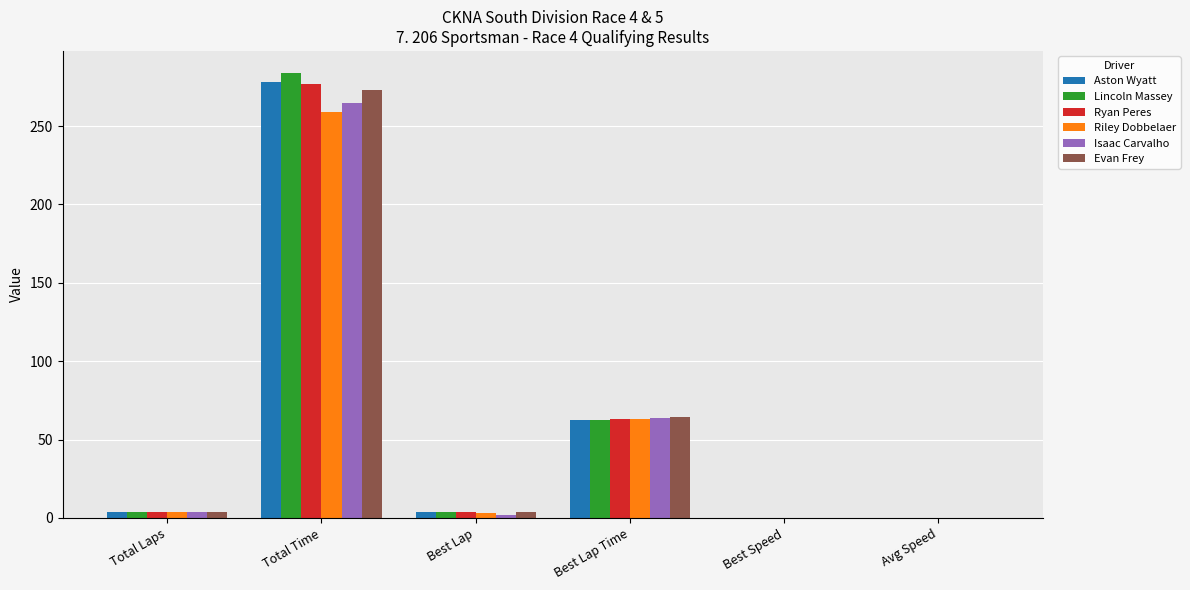

Count the number of data series in this chart.

6